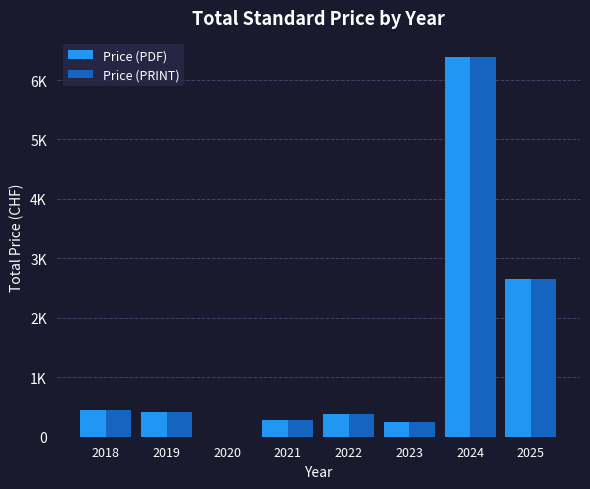

What are all the series names shown in the legend?

Price (PDF), Price (PRINT)